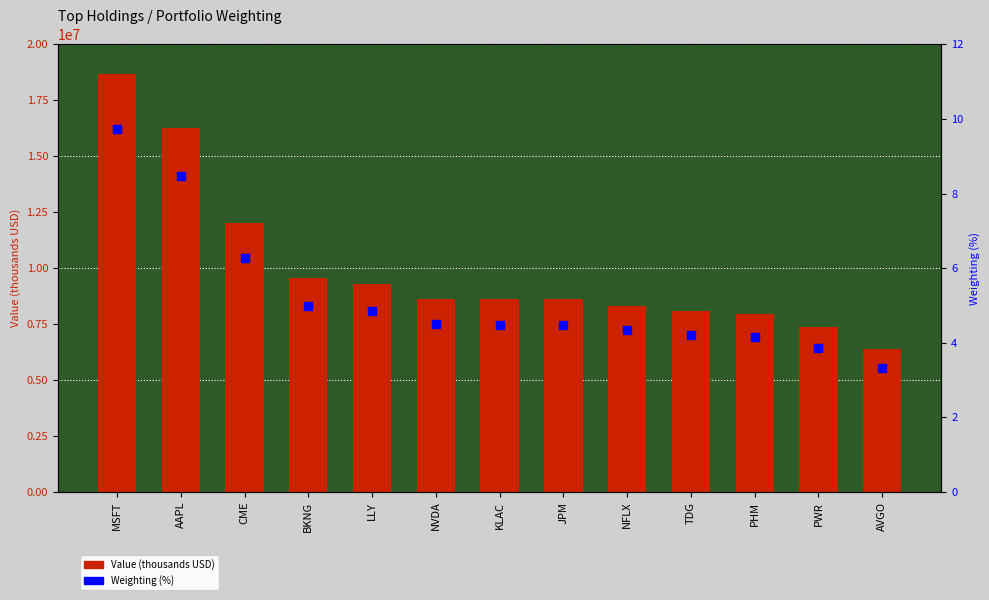

At how many categories does at least one series exceed 5563964?

13